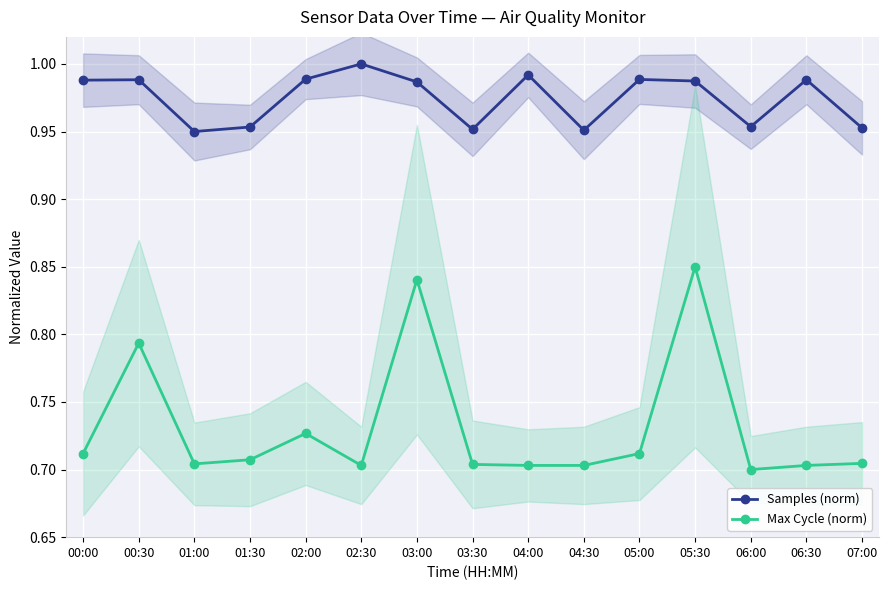

What are all the series names shown in the legend?

Samples (norm), Max Cycle (norm)